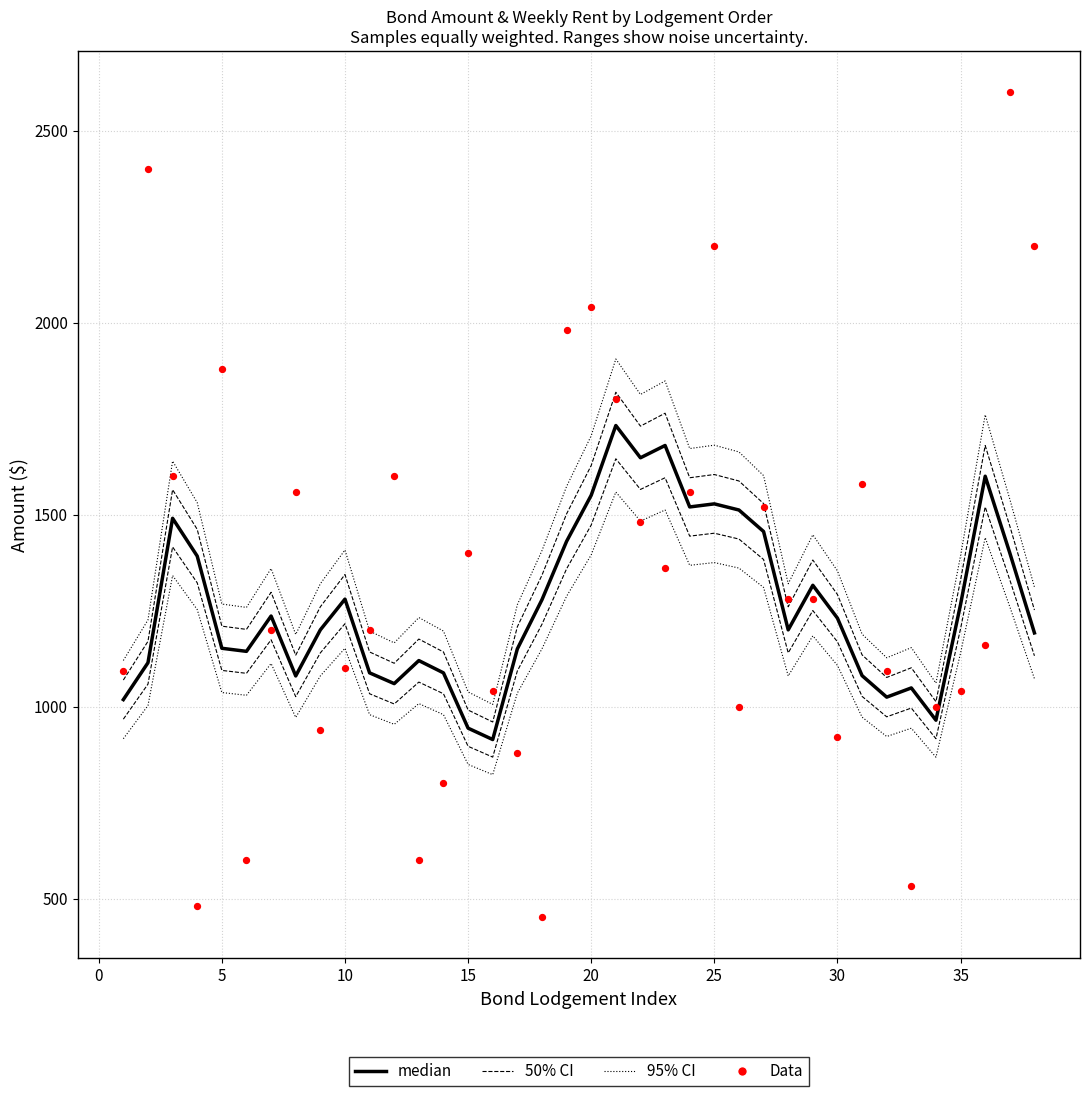

Which series has the widest spread of Y values?

Data